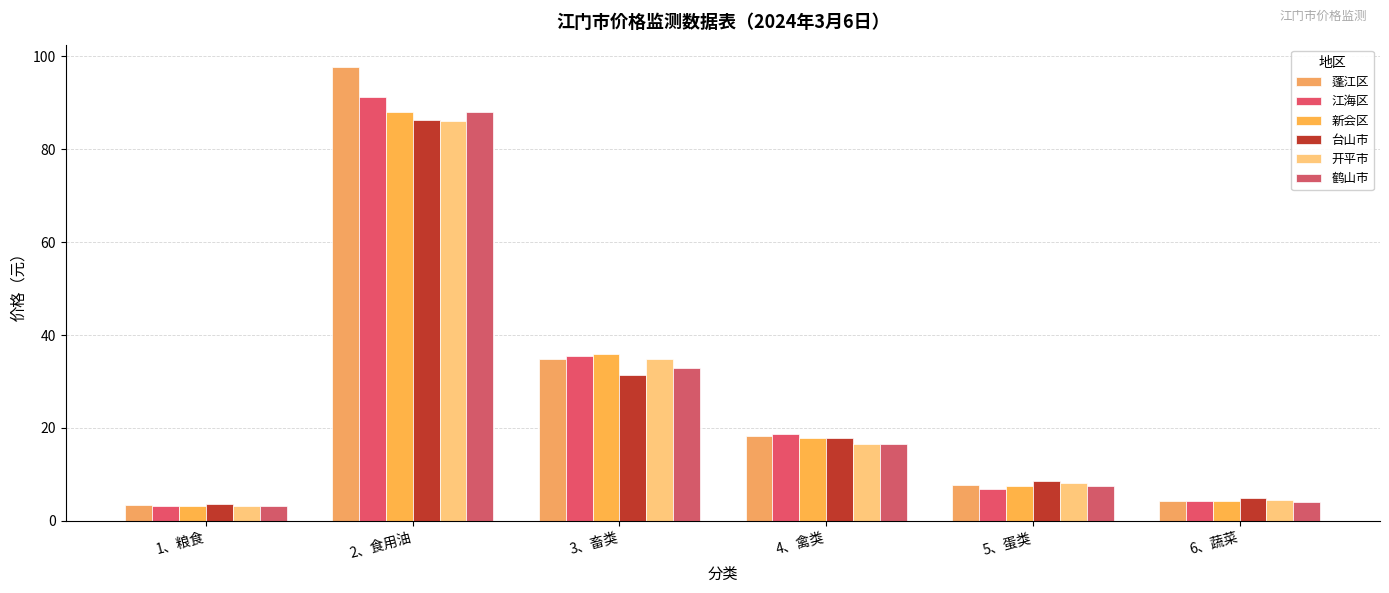

What is the label of the 3rd bar from the left?

3、畜类